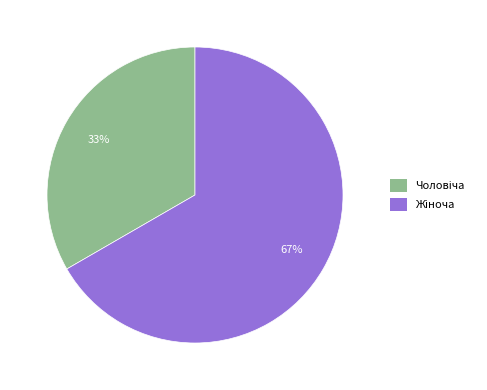

To the nearest percent, what is the average slice percentage?

50%